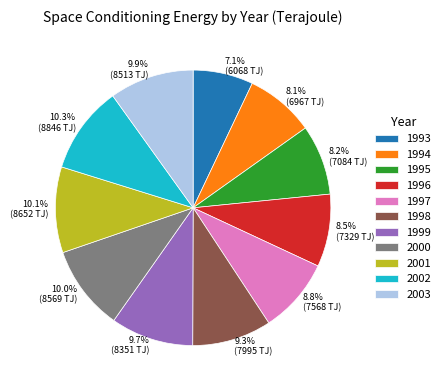

Is it true that 1999 is 1% of the pie?

False